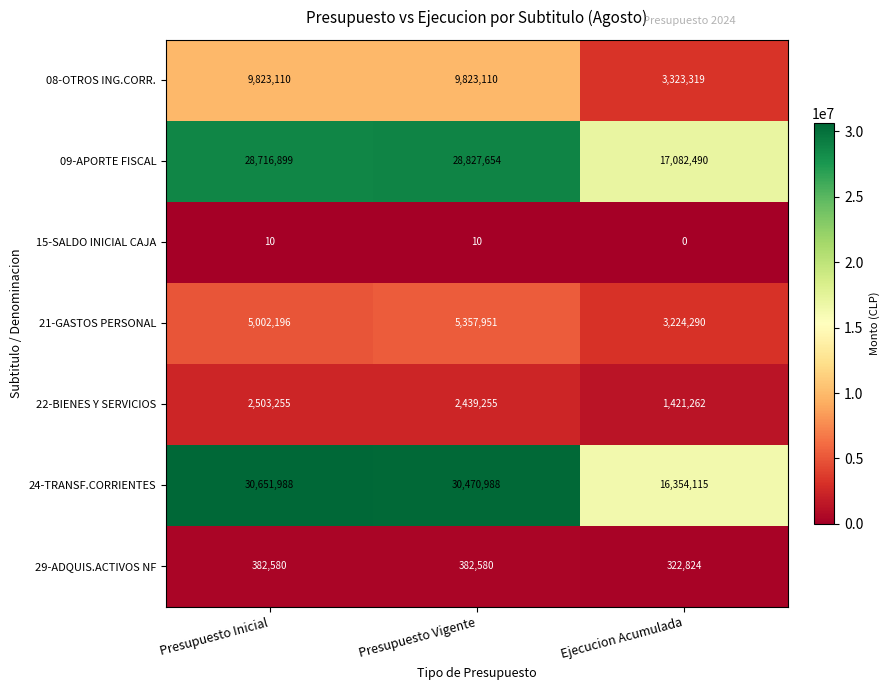

Is it true that 09-APORTE FISCAL equals 17082490 at Ejecucion Acumulada?

True